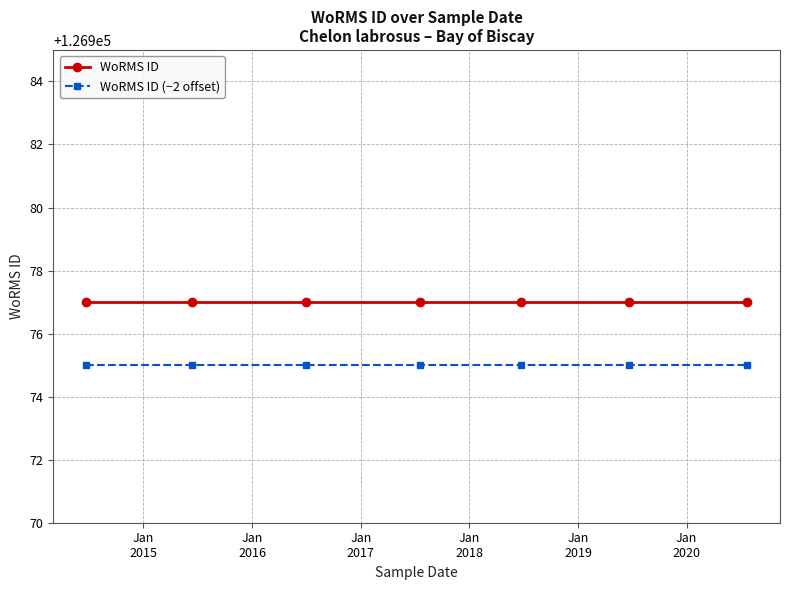

True or false: WoRMS ID (−2 offset) and WoRMS ID intersect in this chart.

False